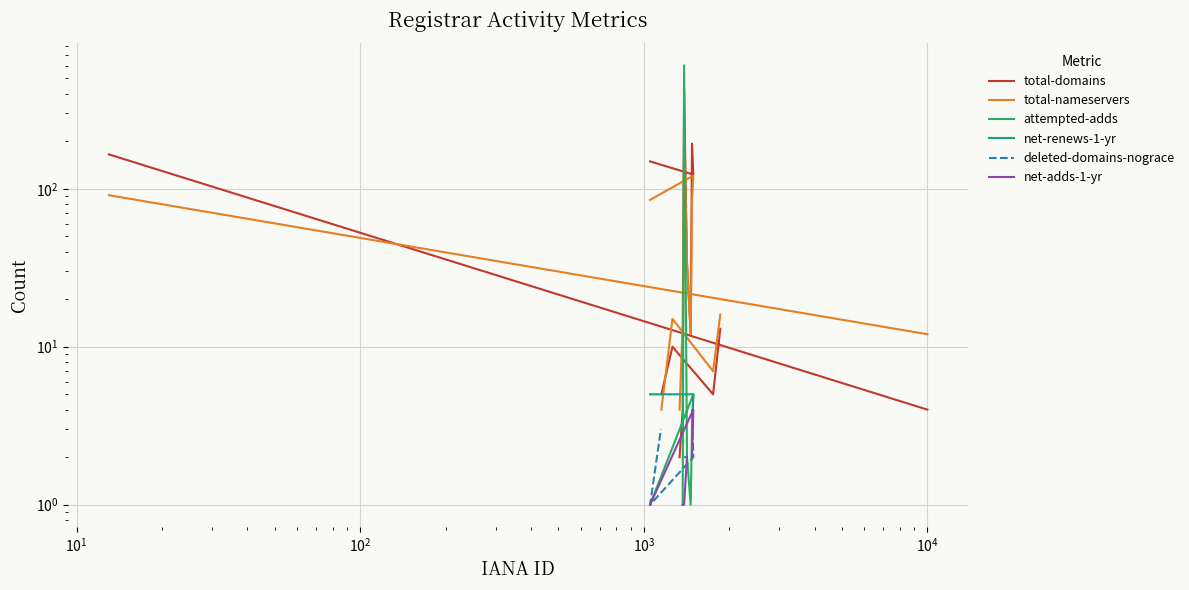

True or false: total-nameservers and net-adds-1-yr cross at least once.

False